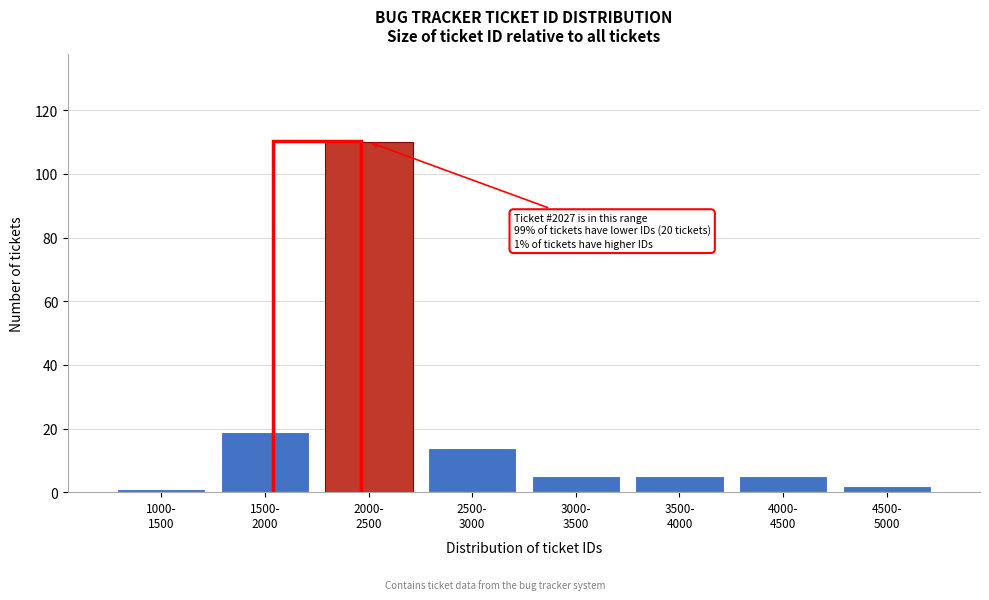

Reading right to left, list all the values displayed in this chart.

2	5	5	5	14	110	19	1